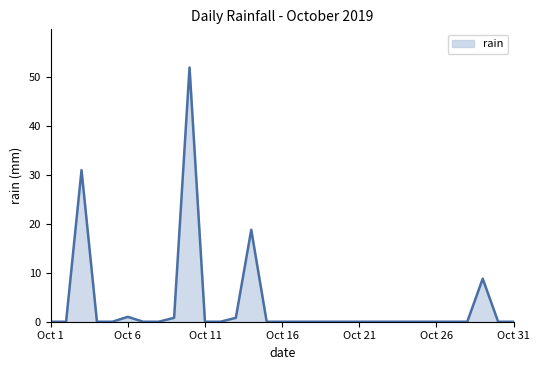

What is the difference between the maximum and minimum values?

52.0